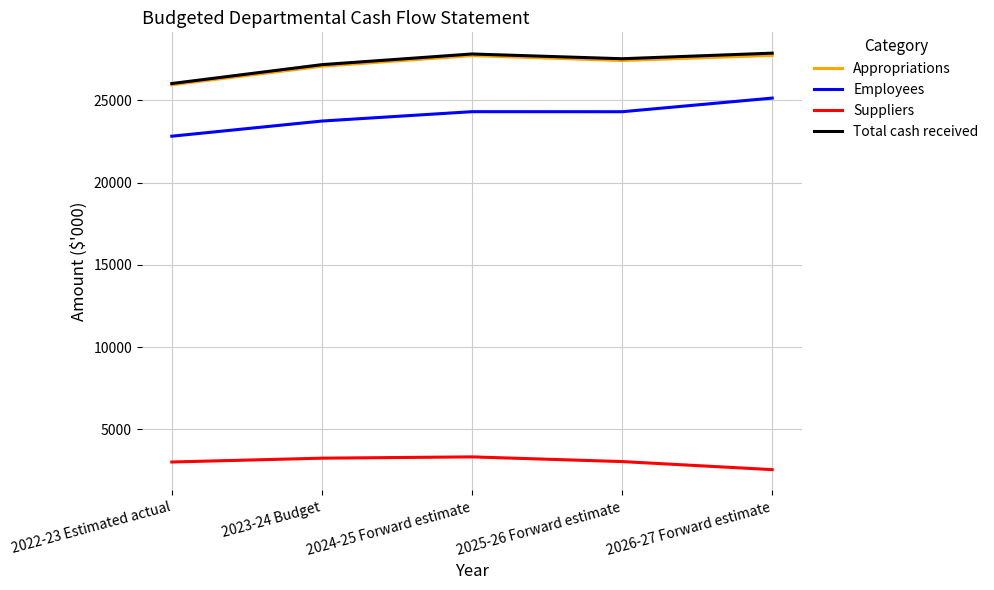

What is the difference between the Total cash received values at 2022-23 Estimated actual and 2026-27 Forward estimate?

1847